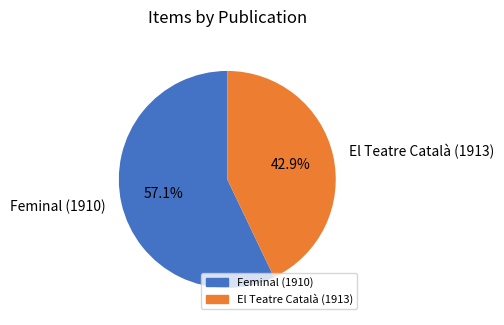

What is the largest slice in the pie chart?

Feminal (1910)